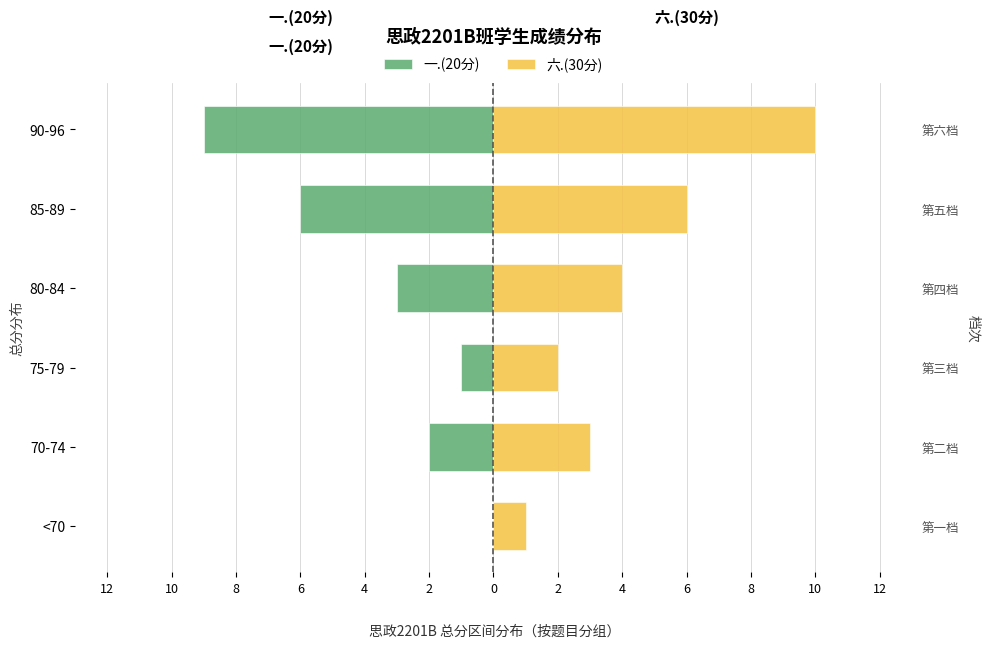

How many bars are there in total?

12